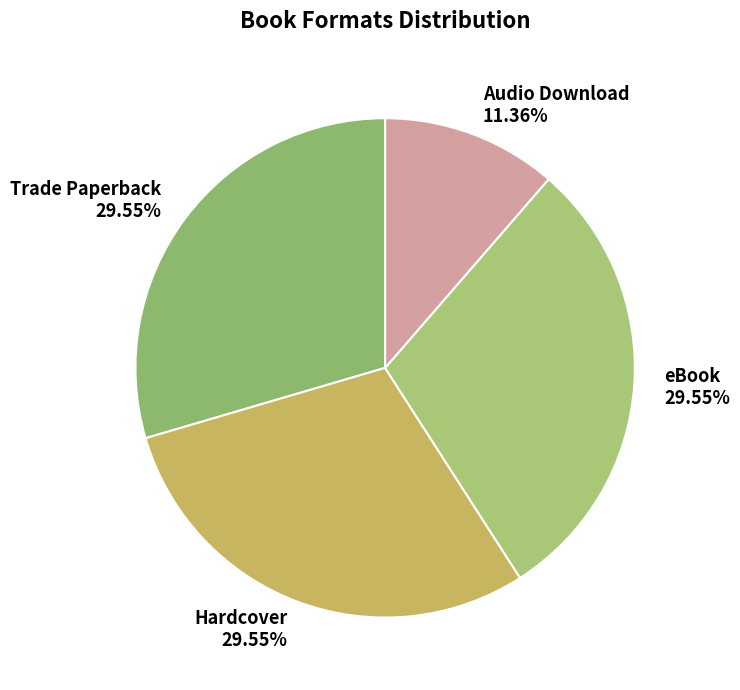

Approximately how many times larger is the value at Trade Paperback compared to eBook?

1.0